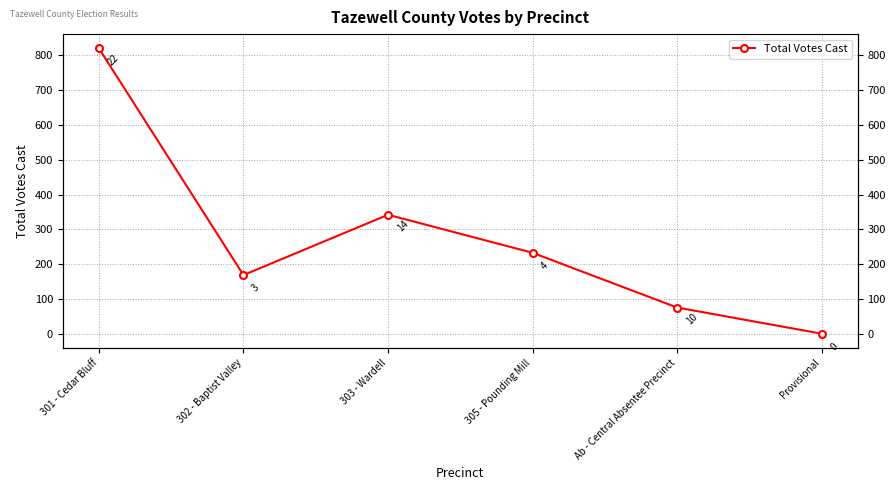

Which has a higher value, Ab - Central Absentee Precinct or 305 - Pounding Mill?

305 - Pounding Mill